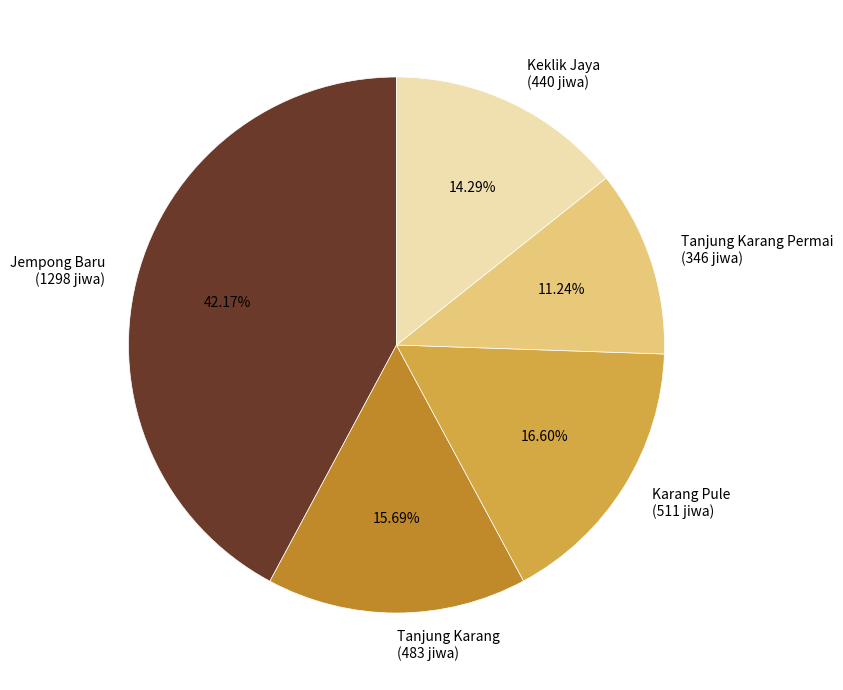

Rank the categories by value from highest to lowest.

Jempong Baru (1298 jiwa), Karang Pule (511 jiwa), Tanjung Karang (483 jiwa), Keklik Jaya (440 jiwa), Tanjung Karang Permai (346 jiwa)